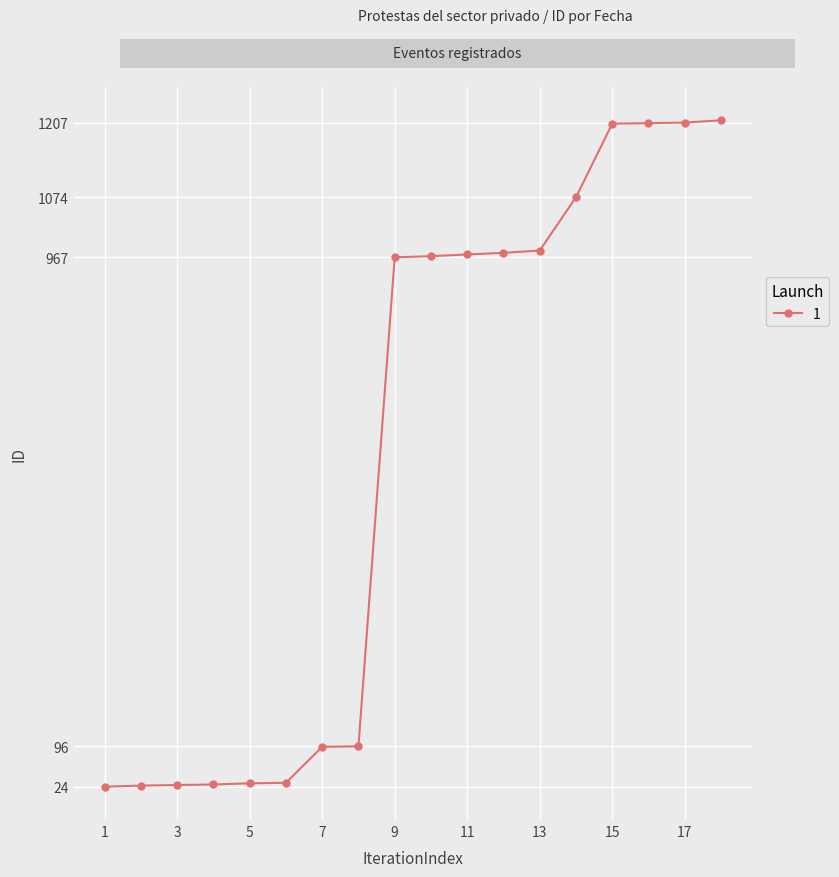

What is the value of the 4th point from the left?

28